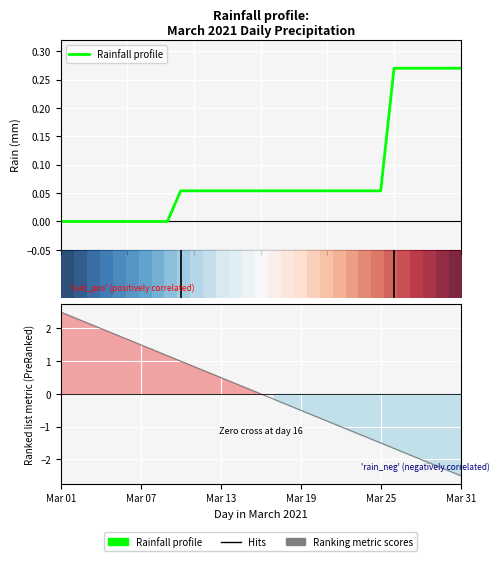

What is the total value across all series at 25?

1.8